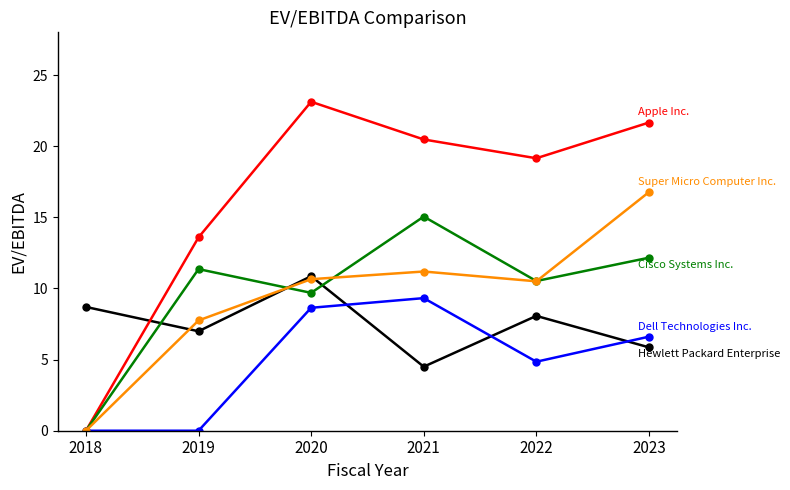

What is the maximum value shown in the chart?

23.1